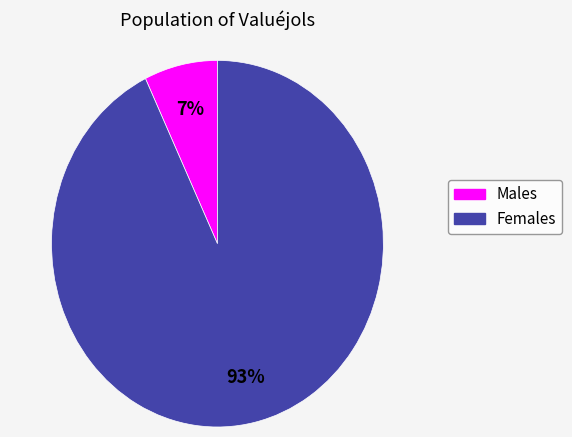

To the nearest percent, what is the average slice percentage?

50%